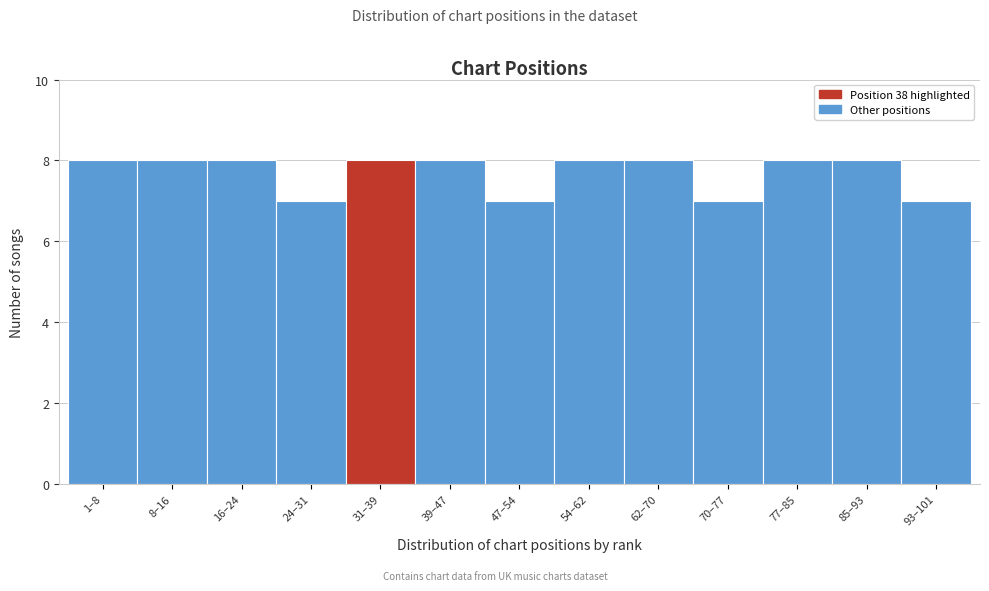

Reading left to right, list all the values displayed in this chart.

1–8=8	8–16=8	16–24=8	24–31=7	31–39=8	39–47=8	47–54=7	54–62=8	62–70=8	70–77=7	77–85=8	85–93=8	93–101=7